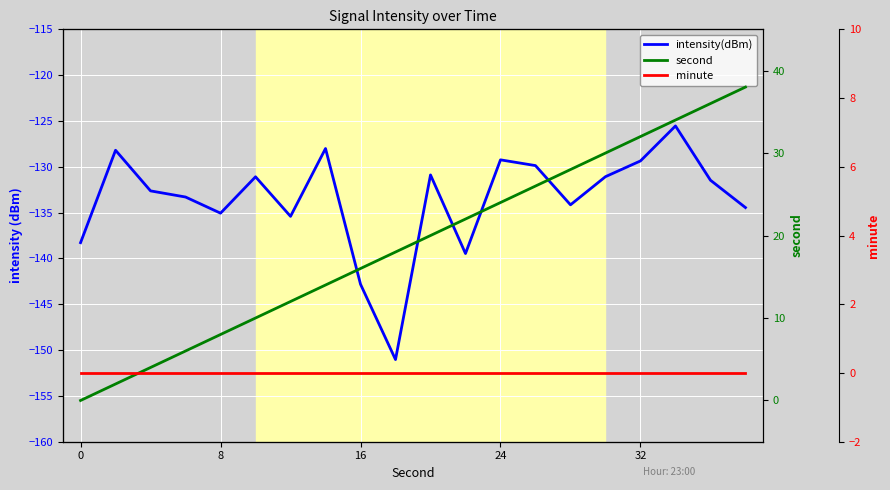

What is the difference between the maximum and minimum values in the intensity(dBm) series?

25.5